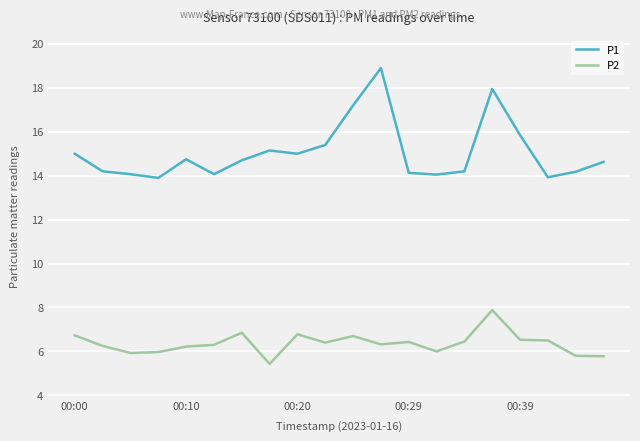

Which series has the largest range (max minus min)?

P1